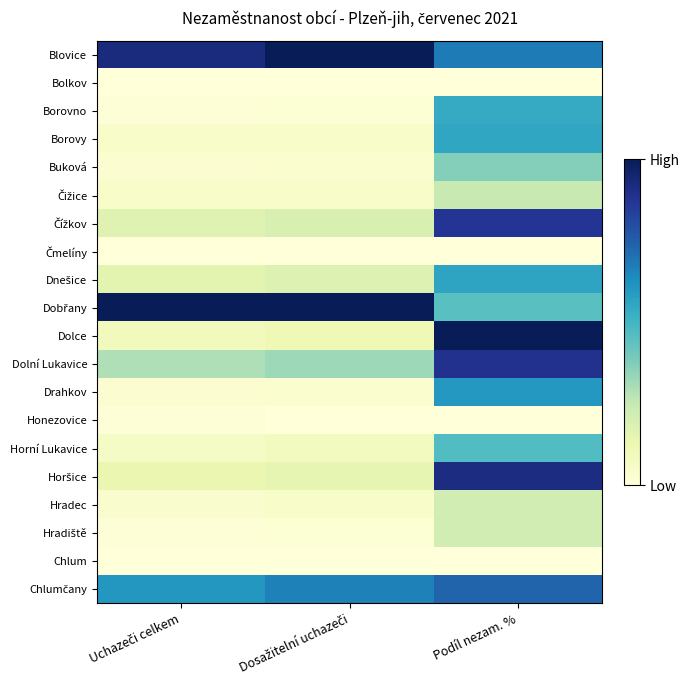

Which has a higher value, Podíl nezam. % or Dosažitelní uchazeči?

Dosažitelní uchazeči